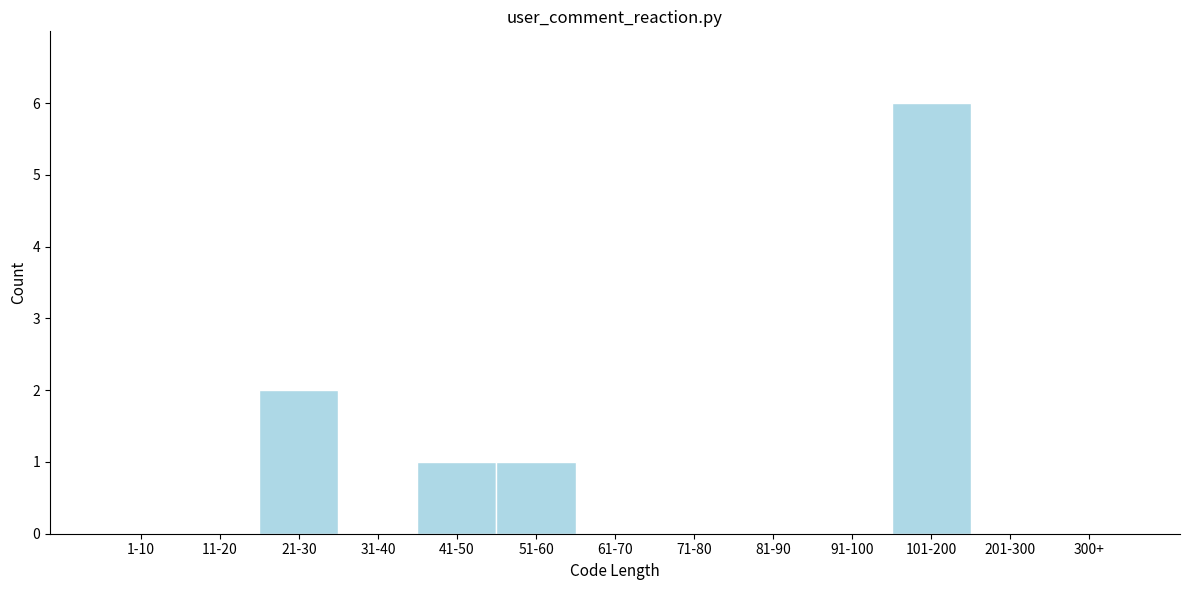

Reading left to right, transcribe all the data shown in this chart.

1-10=0	11-20=0	21-30=2	31-40=0	41-50=1	51-60=1	61-70=0	71-80=0	81-90=0	91-100=0	101-200=6	201-300=0	300+=0